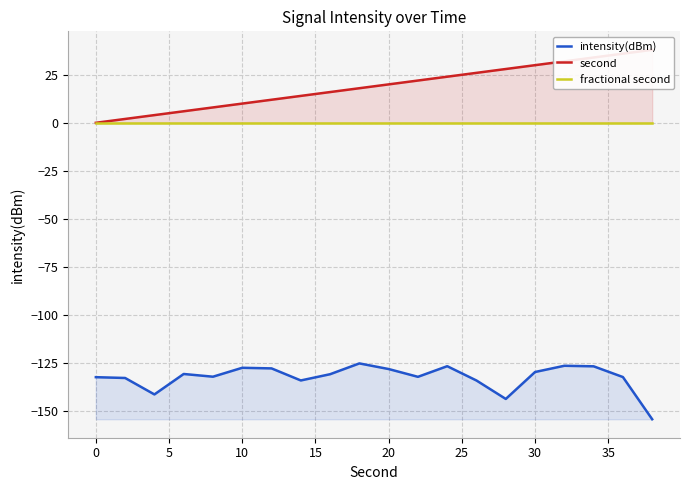

True or false: intensity(dBm) and fractional second cross at least once.

False